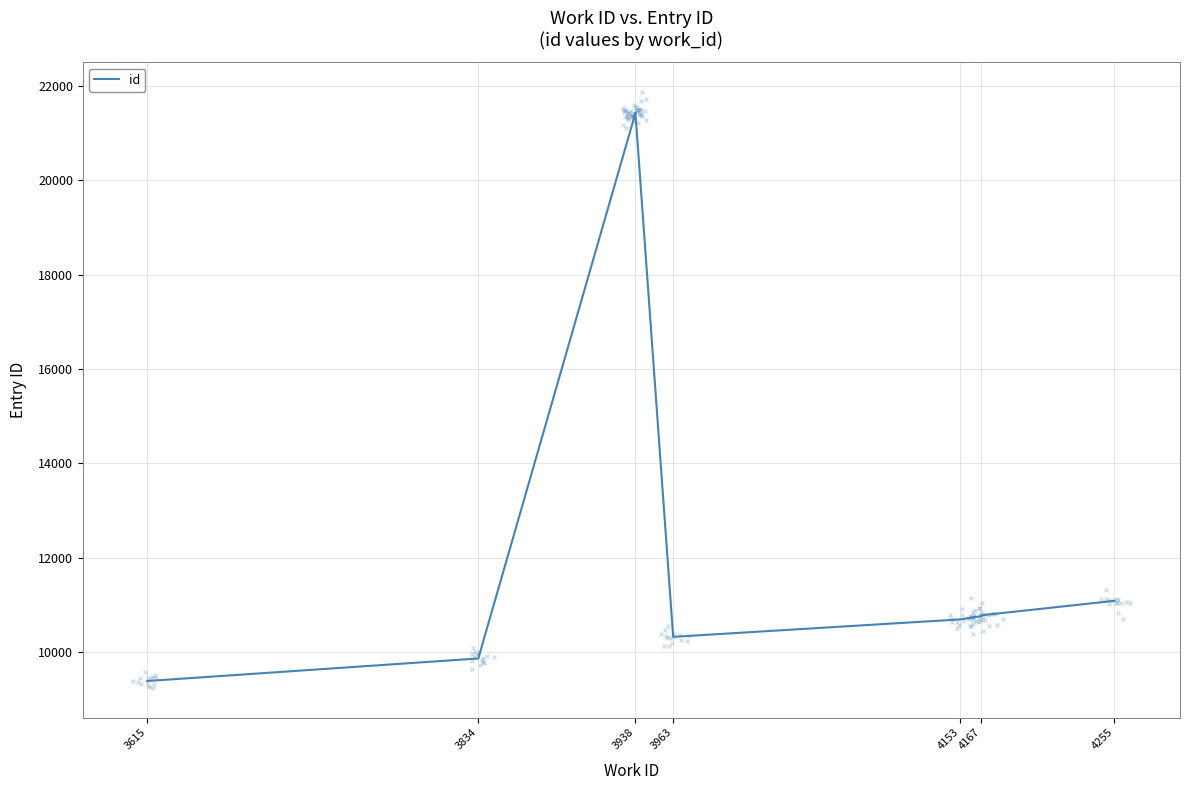

How many points are higher than both their immediate neighbors (excluding endpoints)?

1